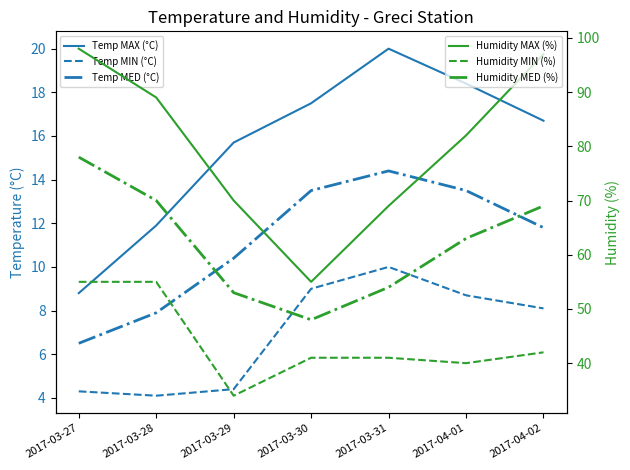

Is the value of Humidity MAX (%) at 2017-03-28 greater than the value of Humidity MED (%) at 2017-03-29?

Yes